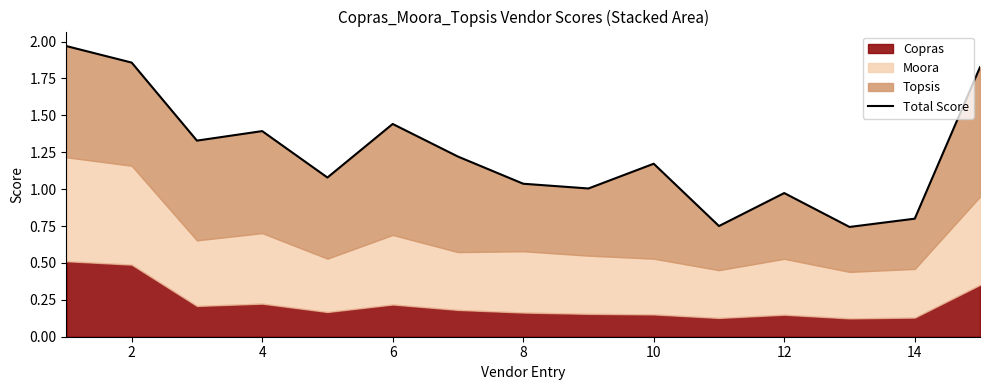

True or false: there are more than 1 points higher than both neighbors.

True